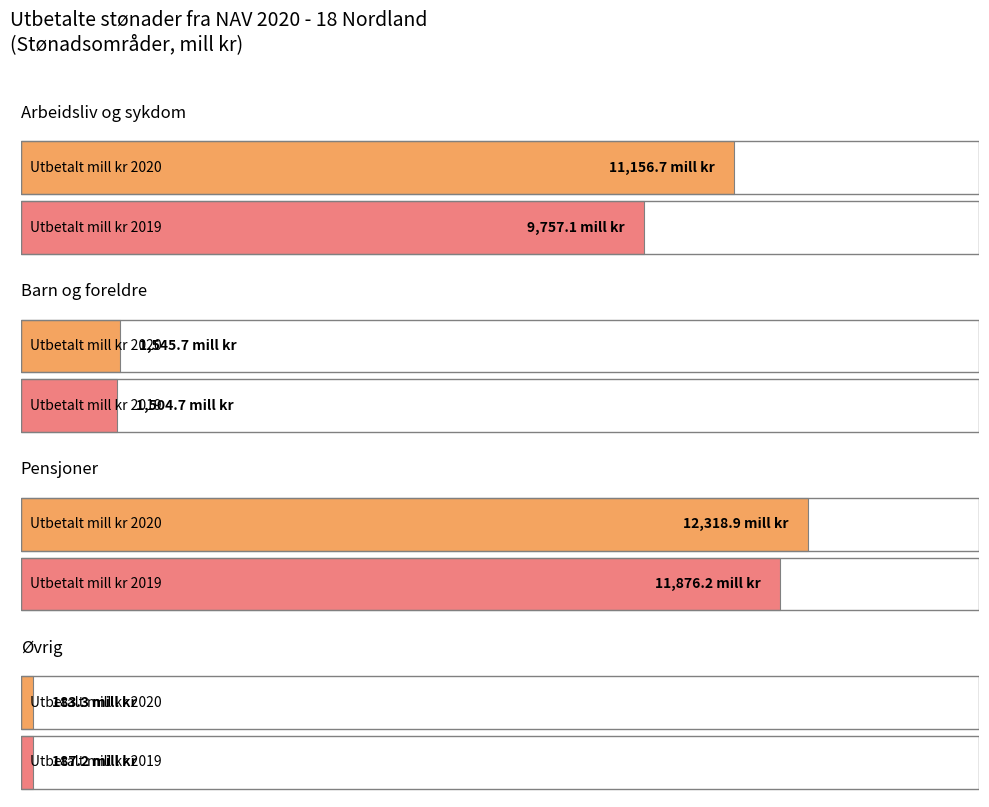

At which label does Øvrig first exceed 187?

Utbetalt mill kr 2019